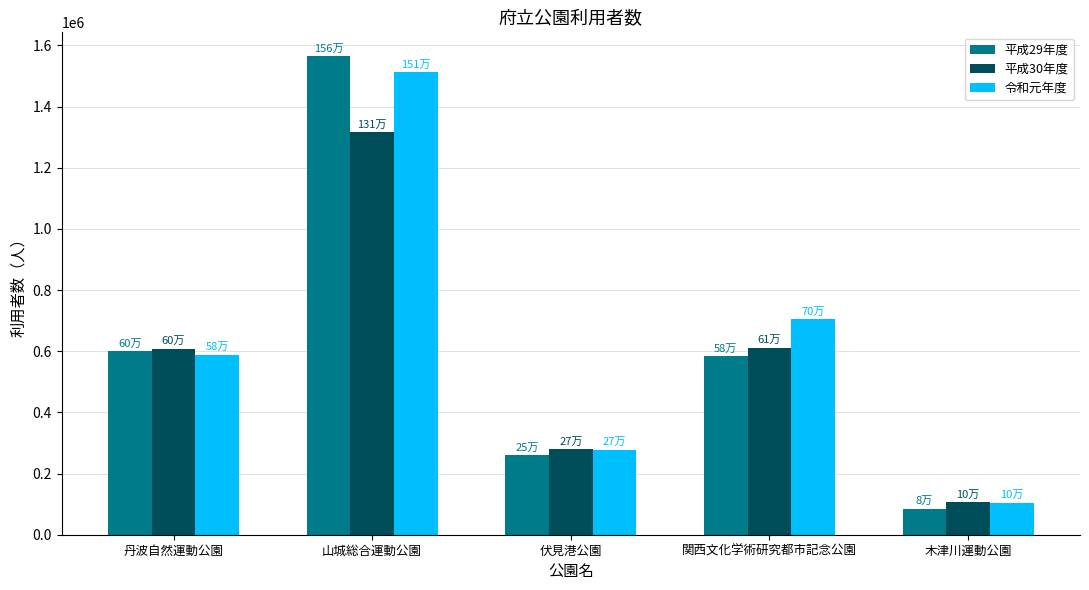

Is the value of 平成29年度 at 山城総合運動公園 greater than the value of 平成30年度 at 丹波自然運動公園?

Yes